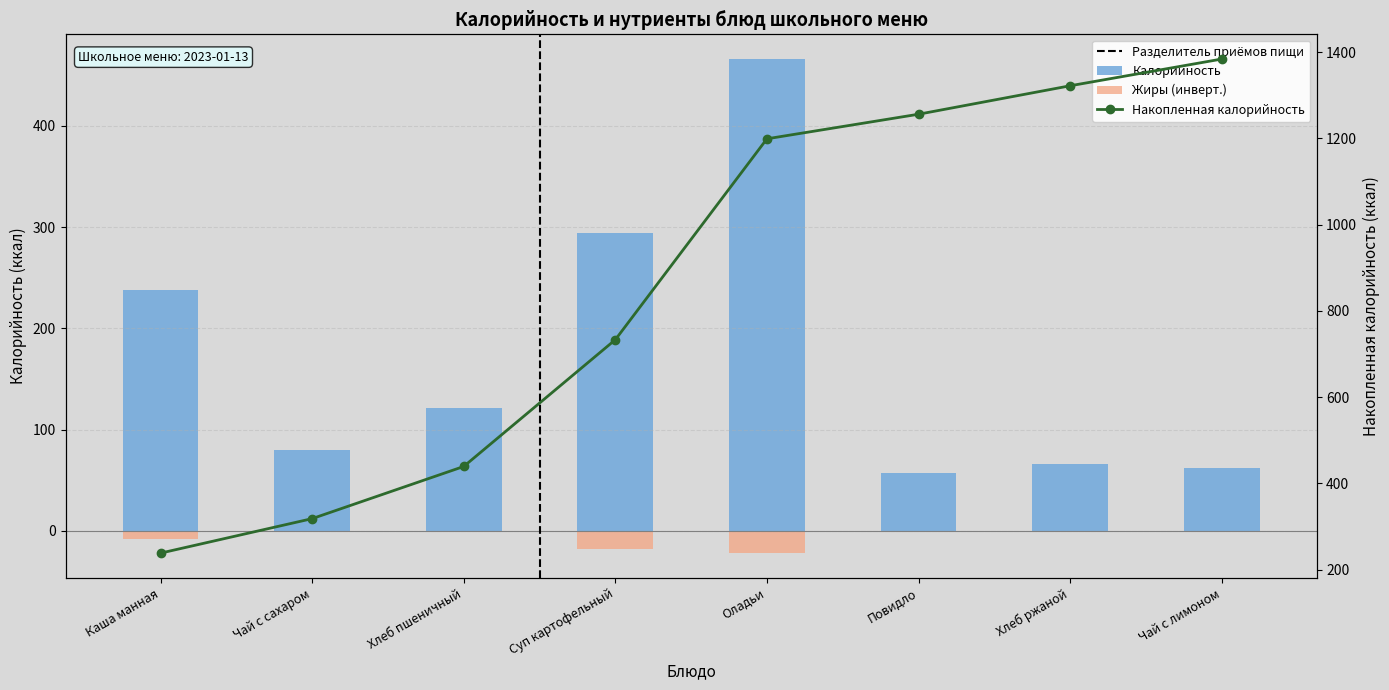

What is the total value across all series at Чай с лимоном?

62.0